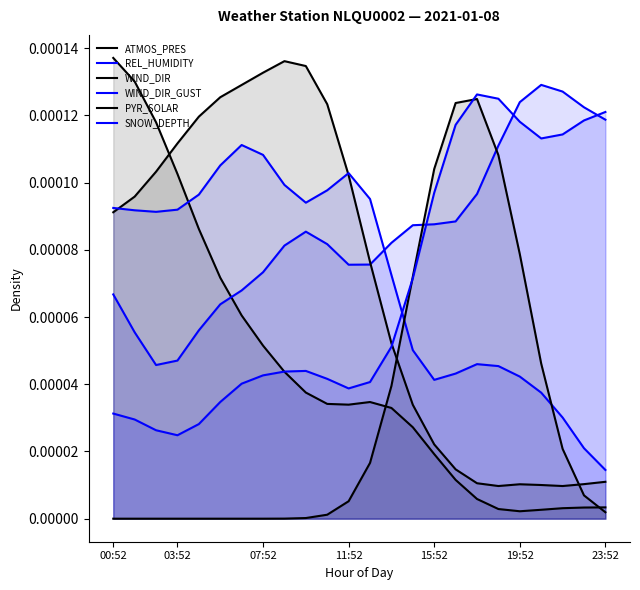

The WIND_DIR_GUST series shows 0.0 at 23:52. True or false?

False